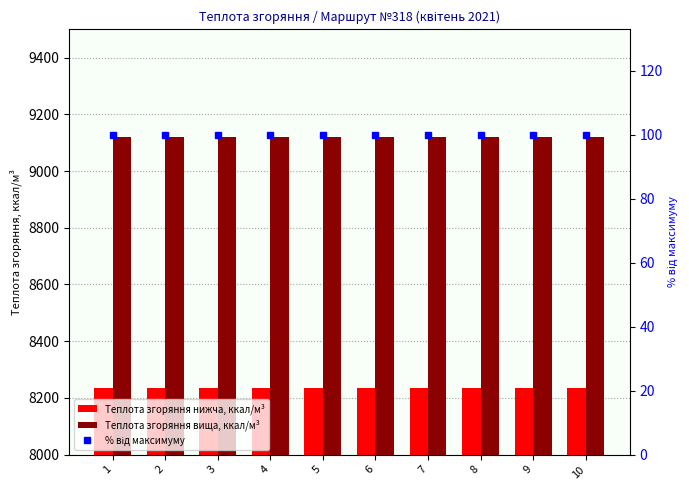

Are the bars grouped side by side (vs. stacked)?

Yes